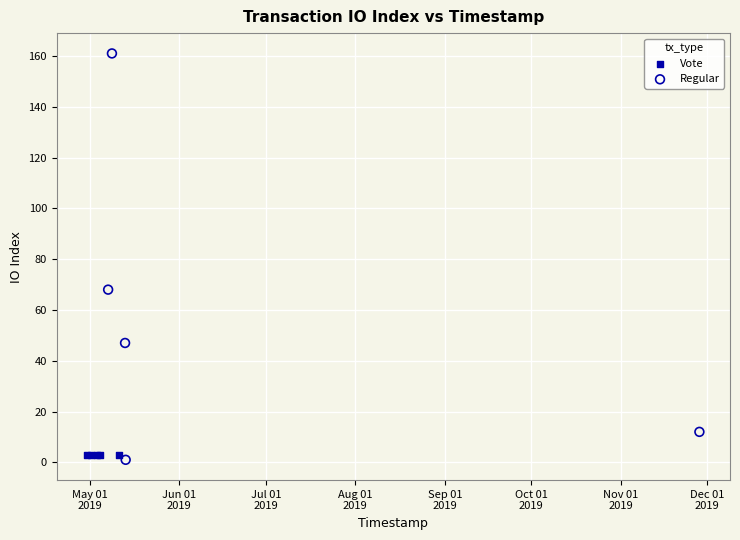

Which series reaches the maximum Y coordinate?

Regular